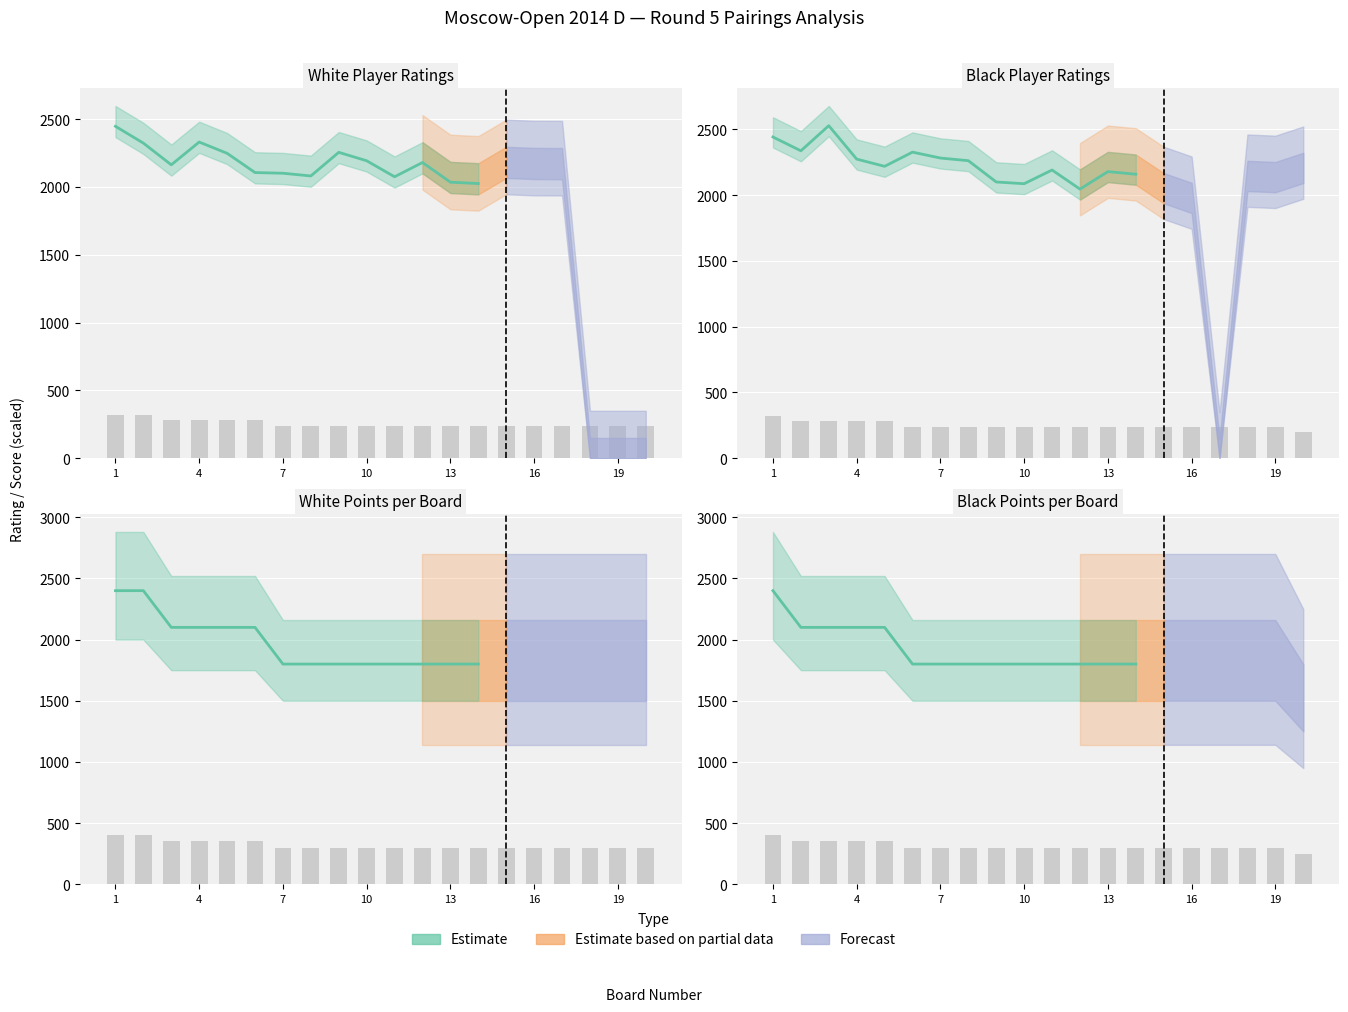

What is the total value across all series at 16?

540